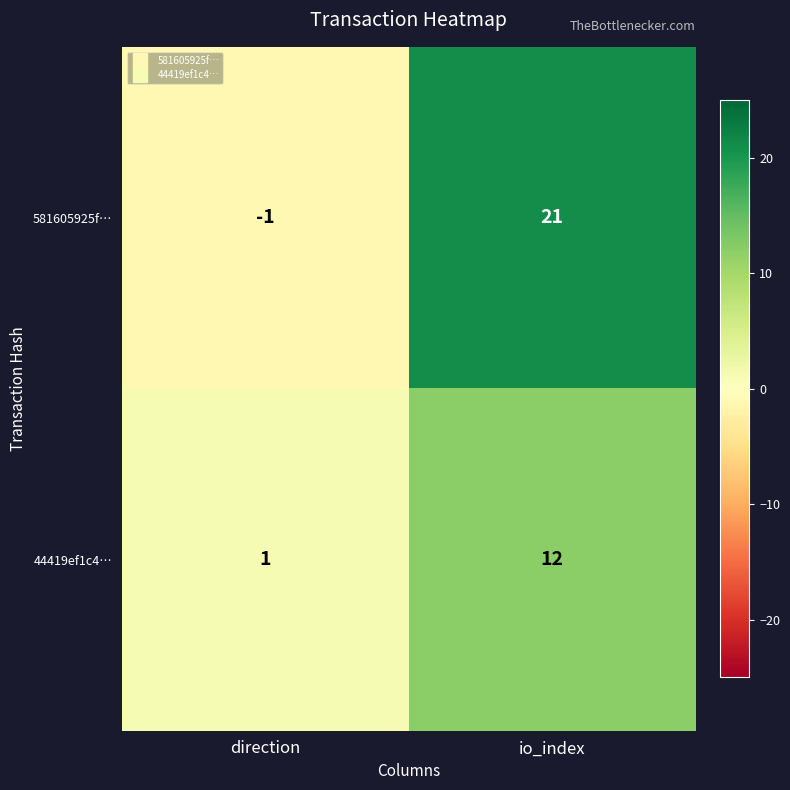

What is the sum of all 581605925f… values?

20